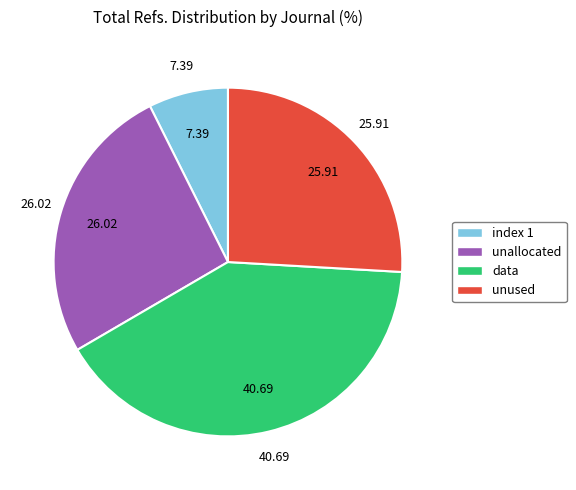

Does any single category account for the majority?

No